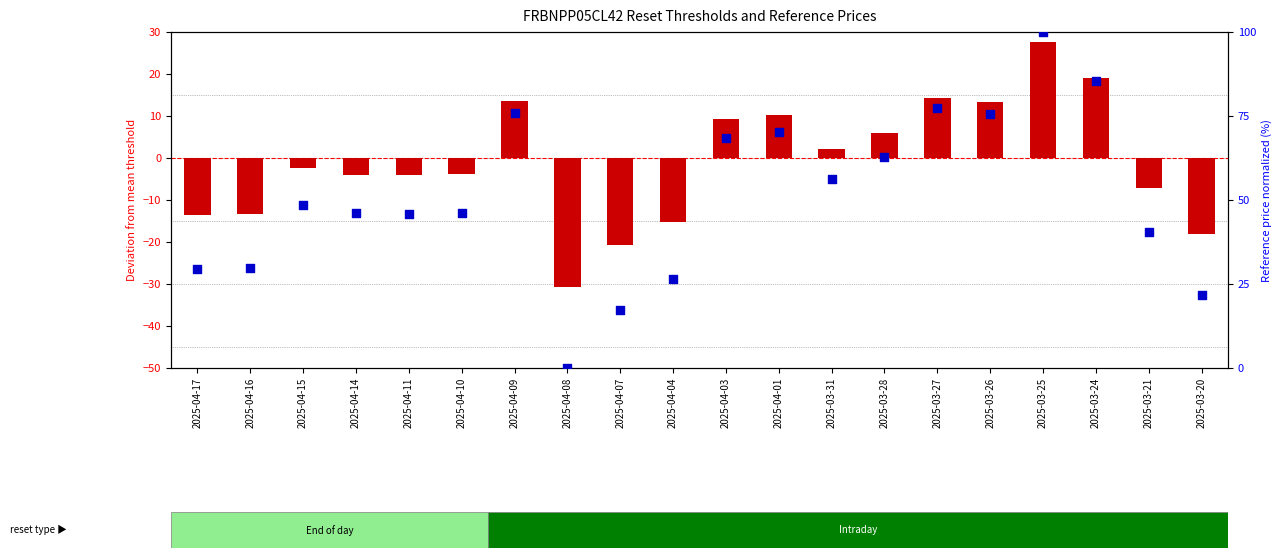

Is the value of reference price (normalized) at 2025-04-14 greater than the value of reset threshold deviation at 2025-03-28?

Yes